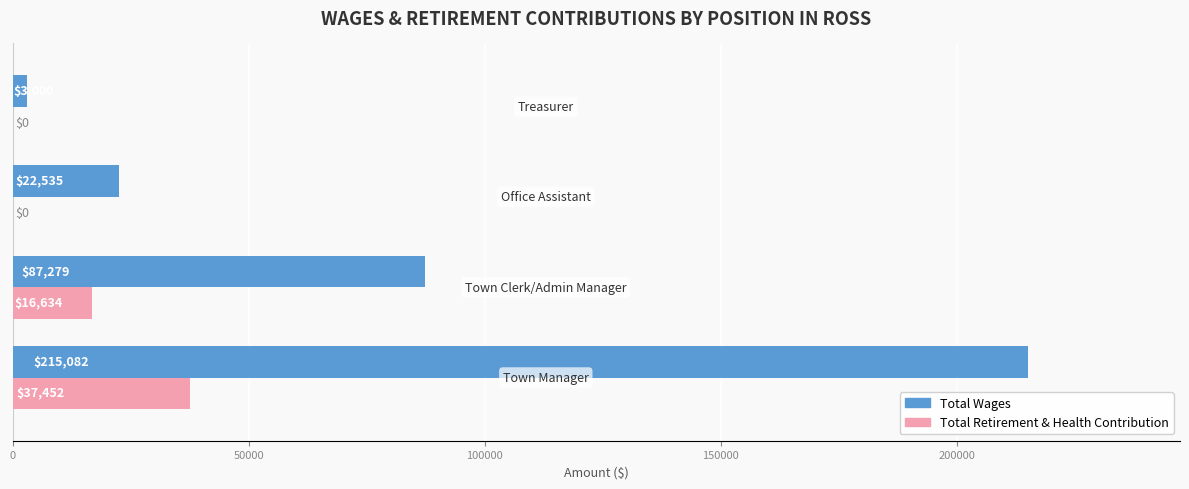

How many categories are shown in the chart?

4